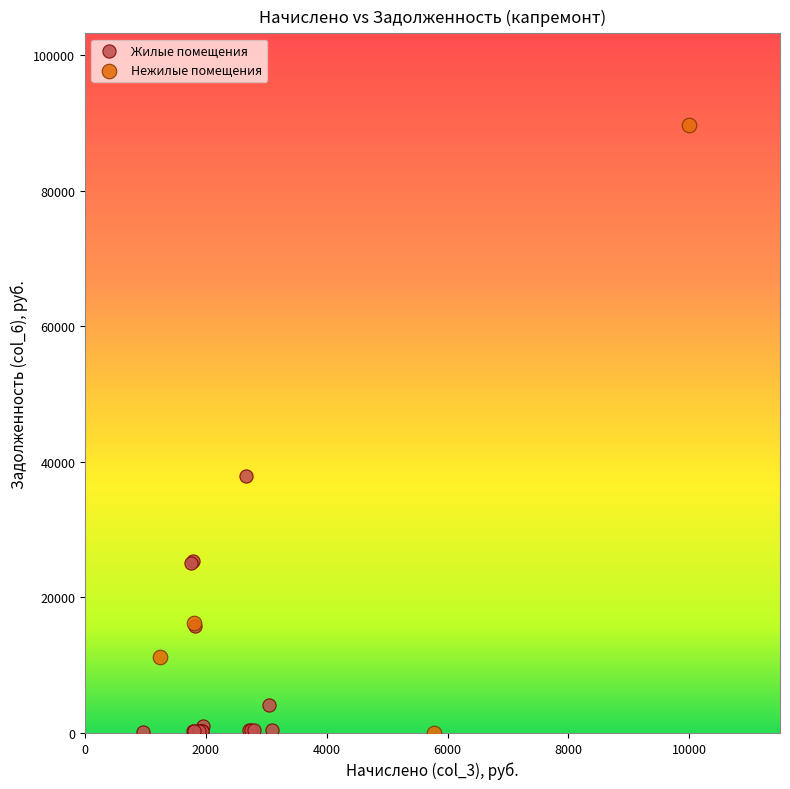

Which series contains the highest Y value?

Нежилые помещения